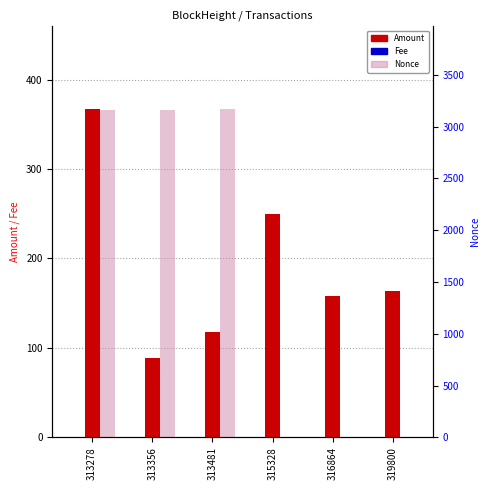

Is it true that Nonce equals 2.0 at 319800?

True